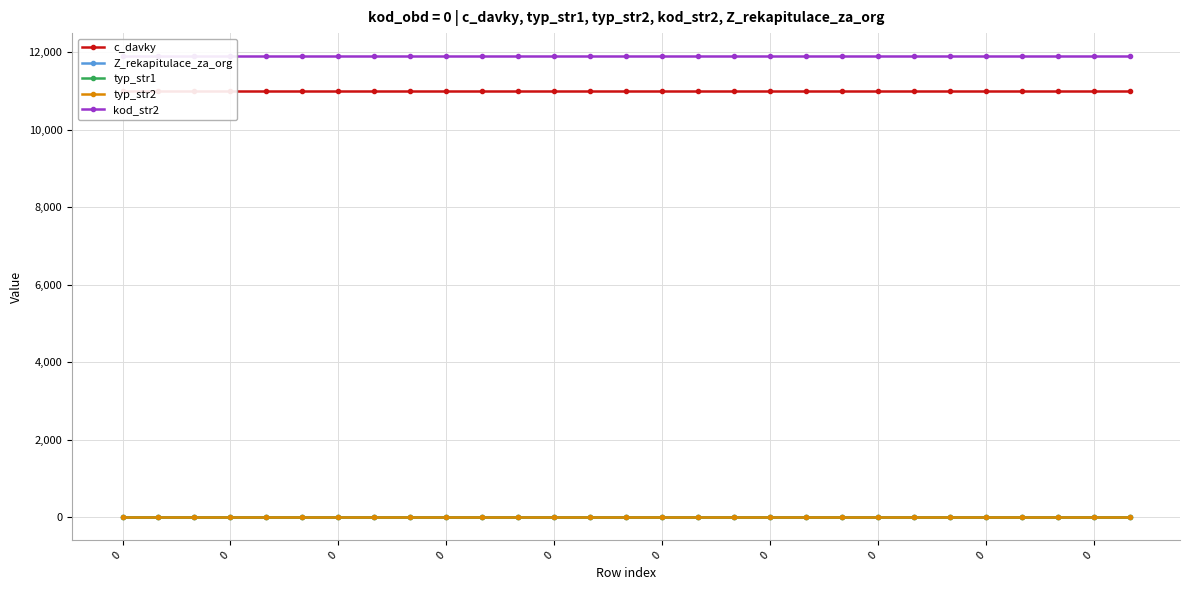

Count the number of data series in this chart.

5